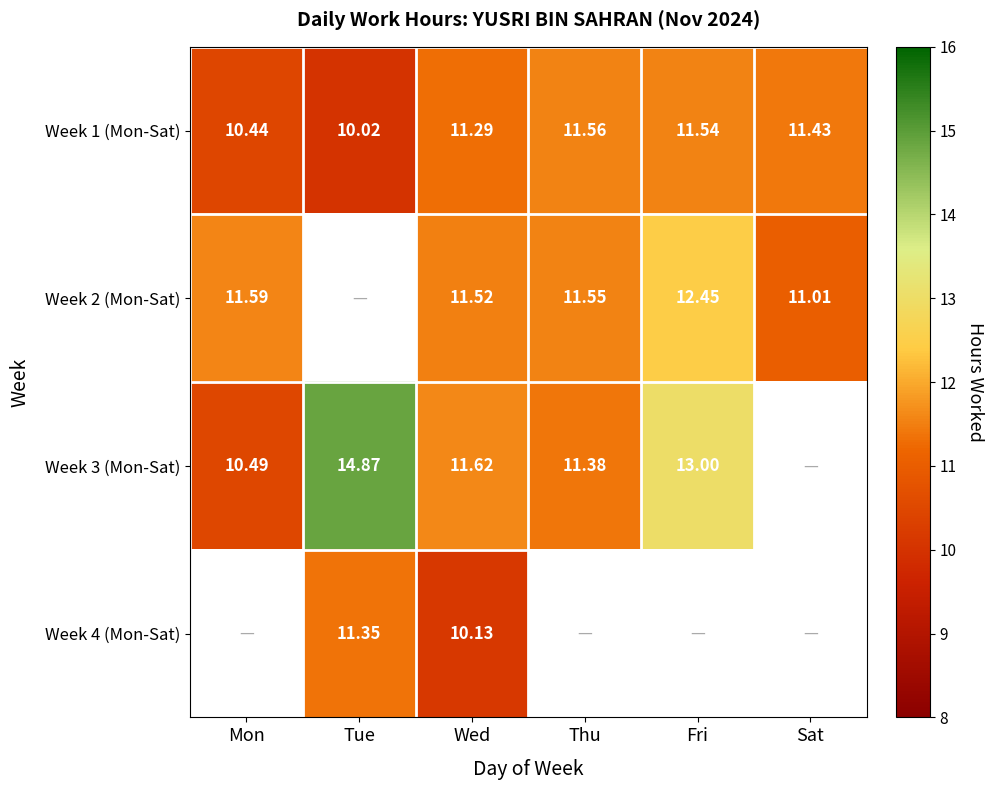

List the labels in order of Week 1 (Mon-Sat) value, smallest first.

Tue, Mon, Wed, Sat, Fri, Thu